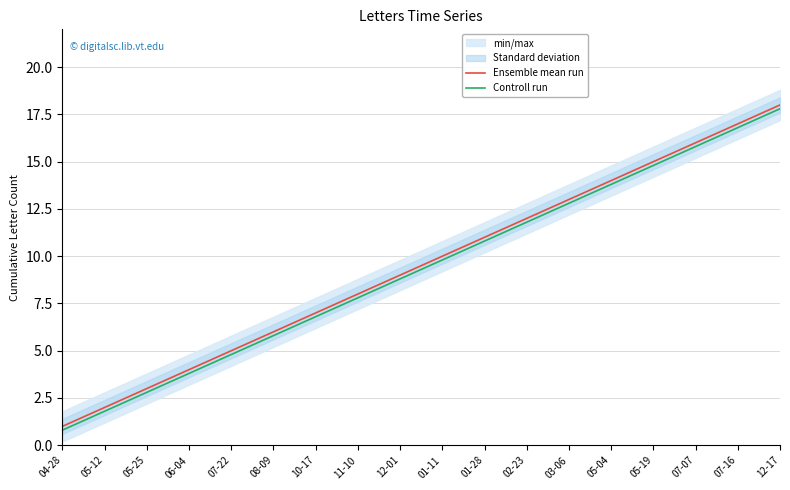

What is the average value of the Controll run series?

9.3